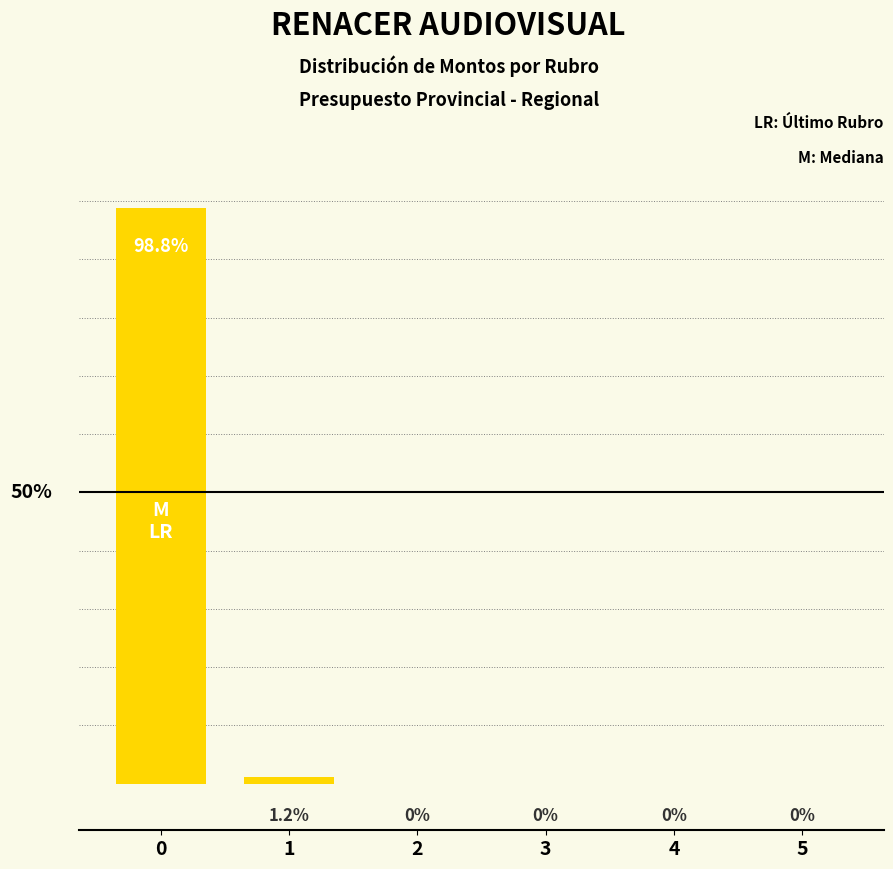

List the labels in order of value, largest first.

0, 1, 2, 3, 4, 5